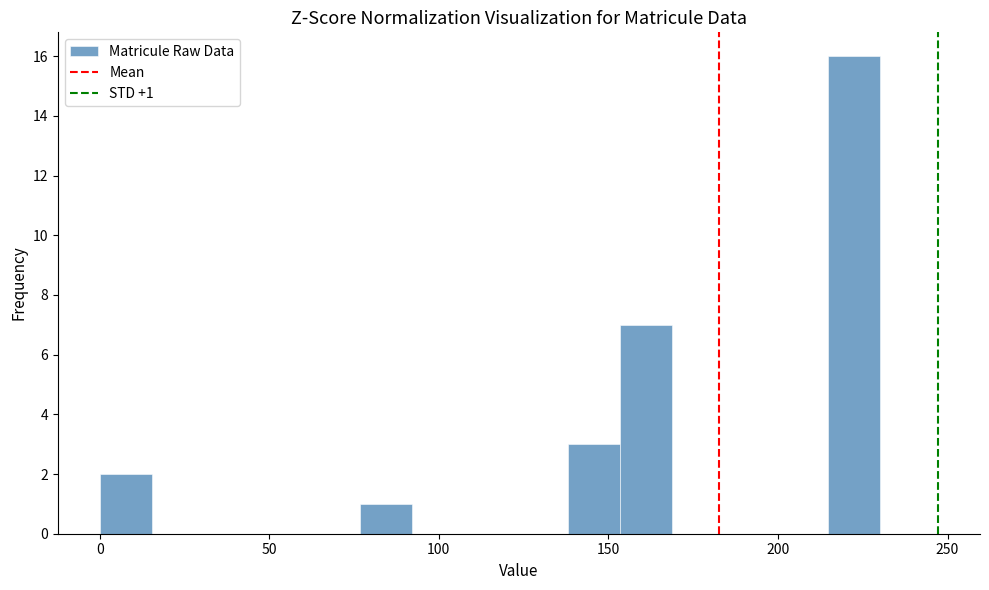

Around what value on the x-axis is the tallest bar? Give the approximate position of its centre, as read against the axis.

220